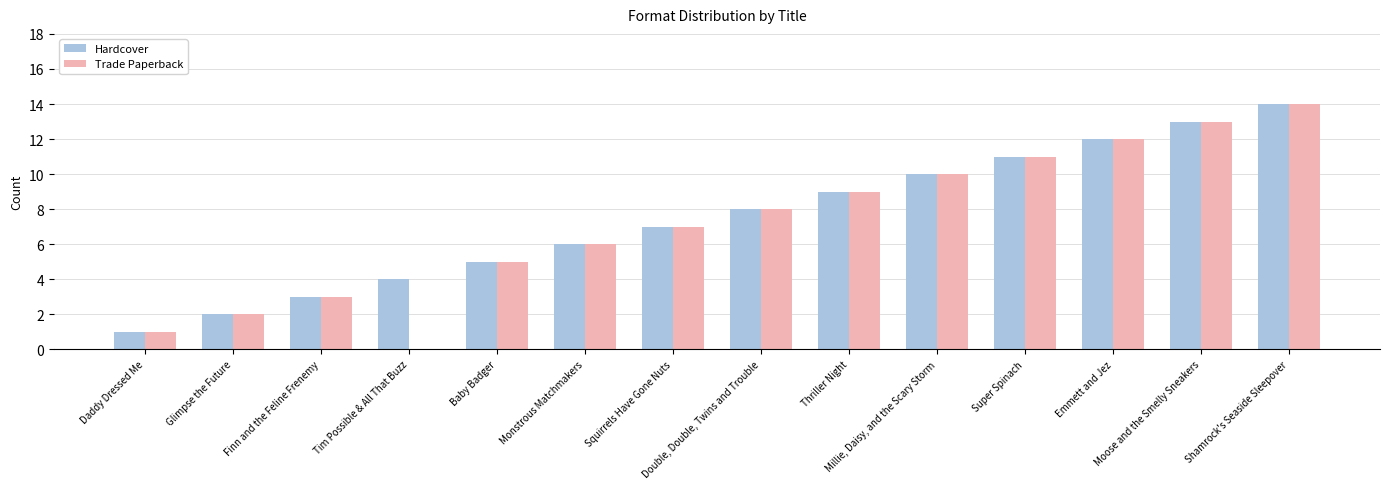

True or false: Hardcover has a value of 9 at Thriller Night.

True